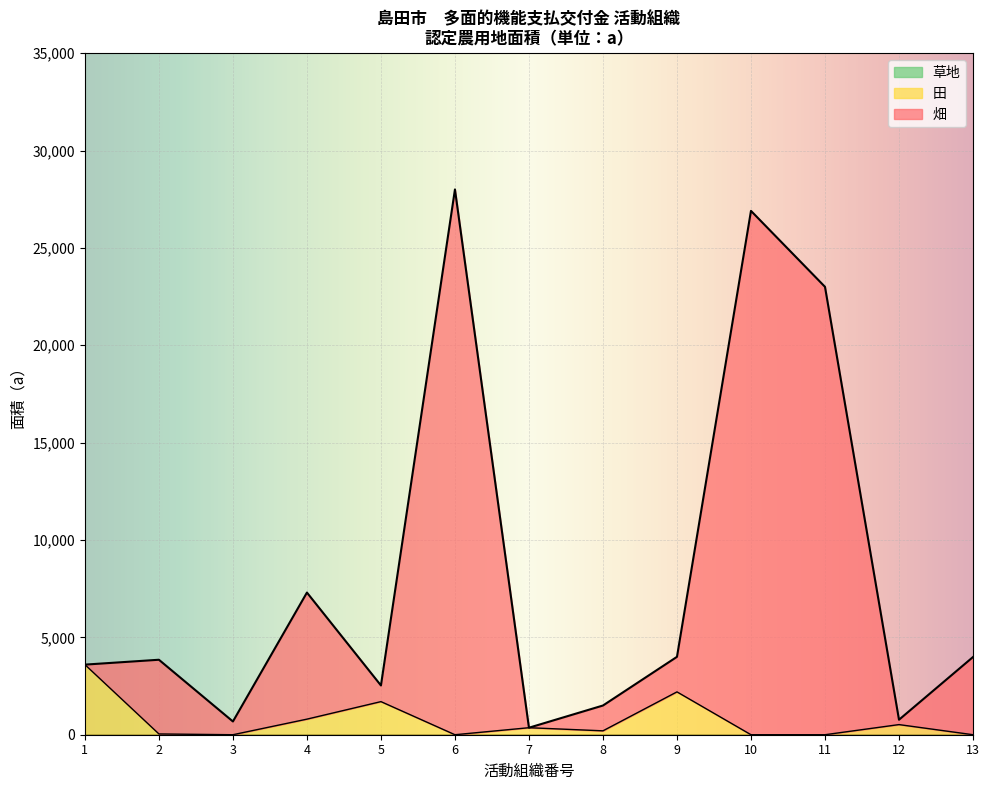

True or false: 田 has a value of 800 at 4.

True